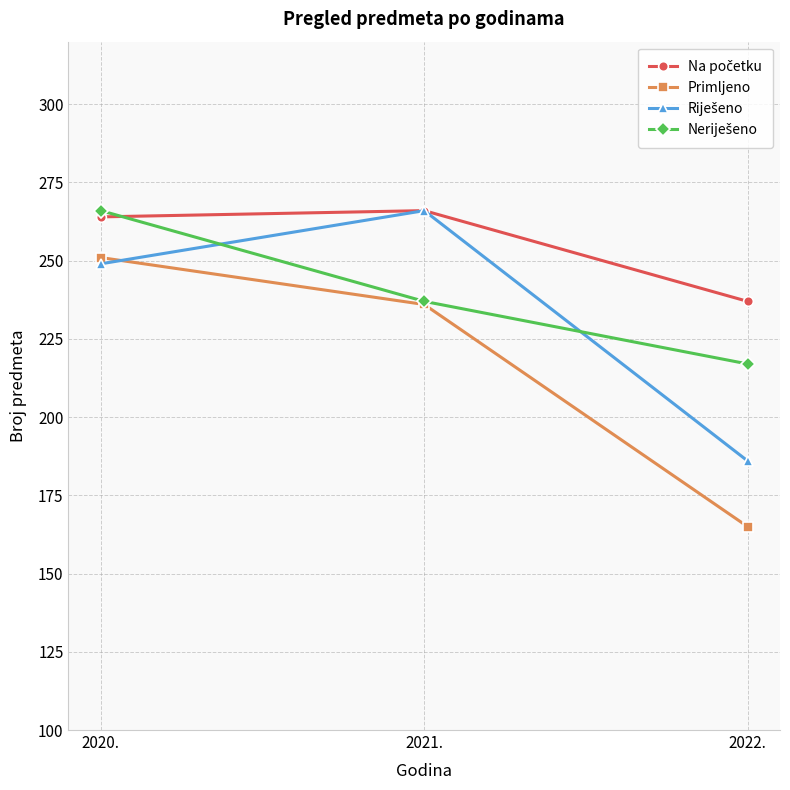

What is the total value across all series at 2022.?

805